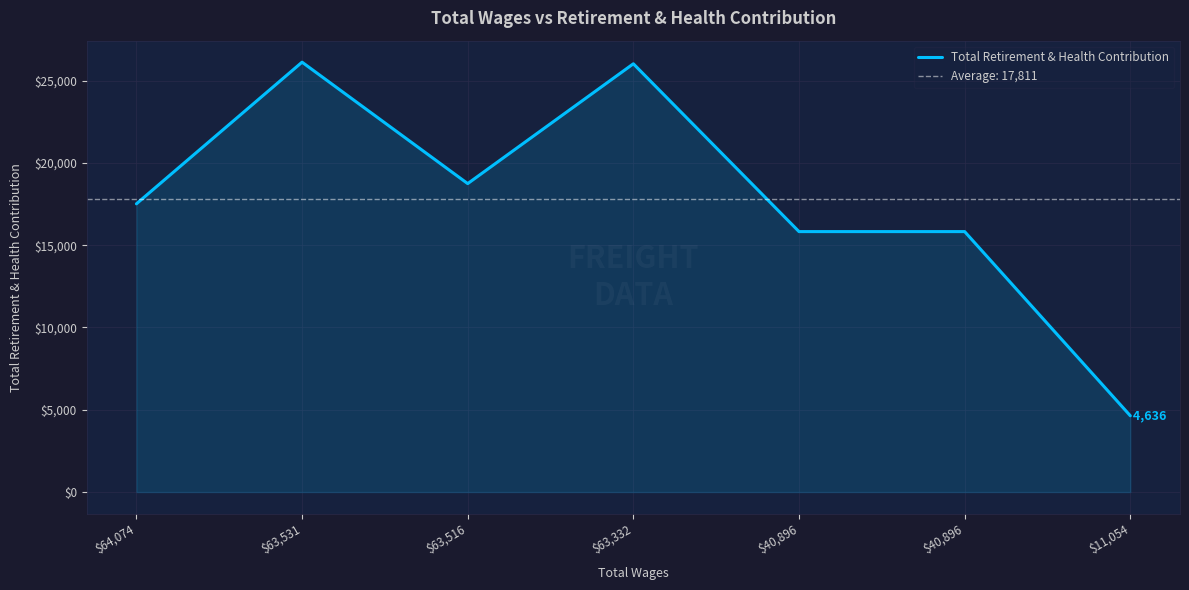

Is it true that the value at $63,332 is 9322?

False